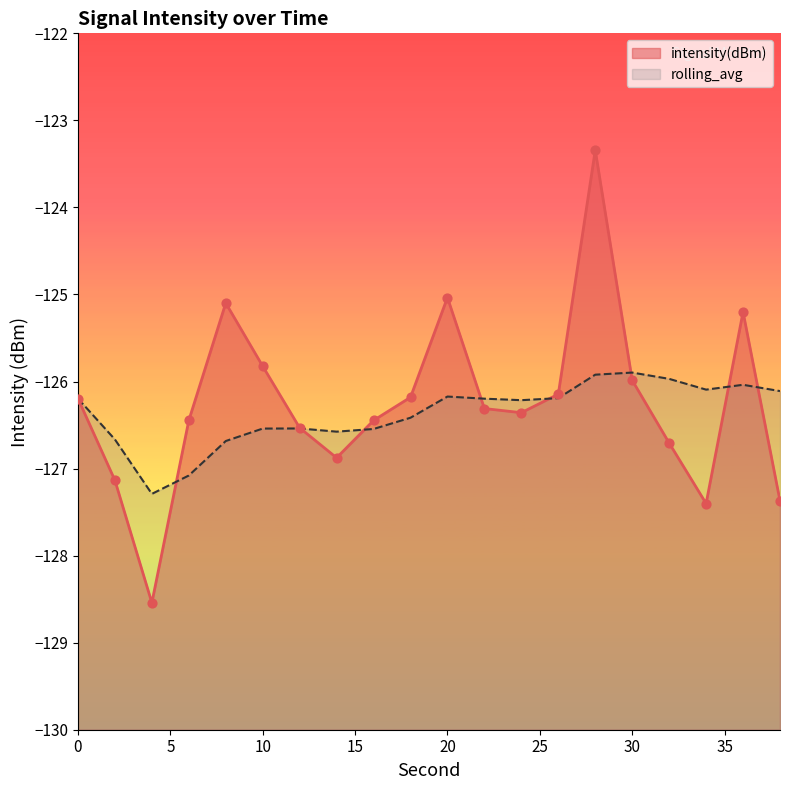

At which category is the sum across all series the highest?

28